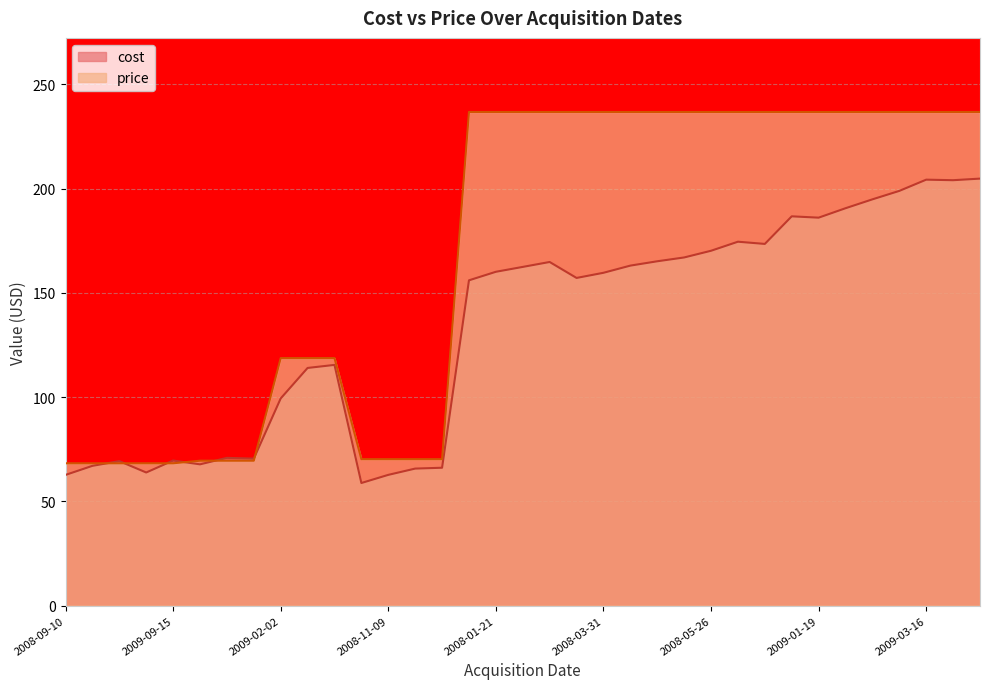

Between 2008-03-17 and 2009-01-05, which is larger?

2009-01-05